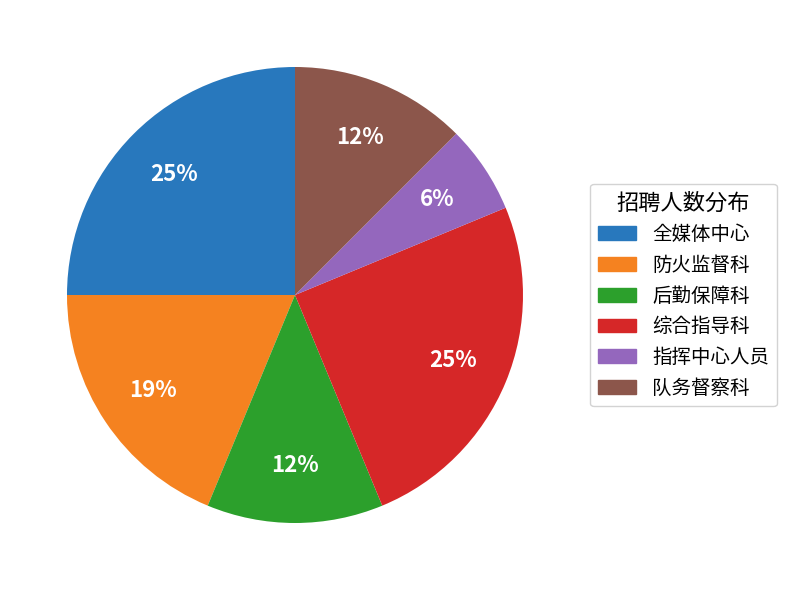

To the nearest percent, what percentage of the pie is 防火监督科?

19%